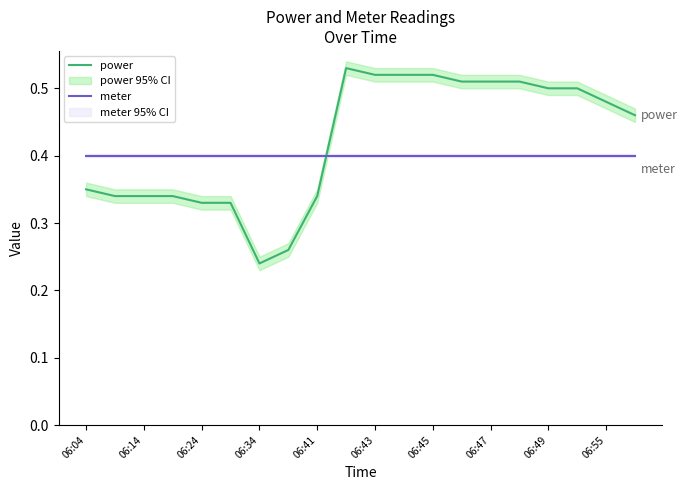

What is the highest value of the power series?

0.5